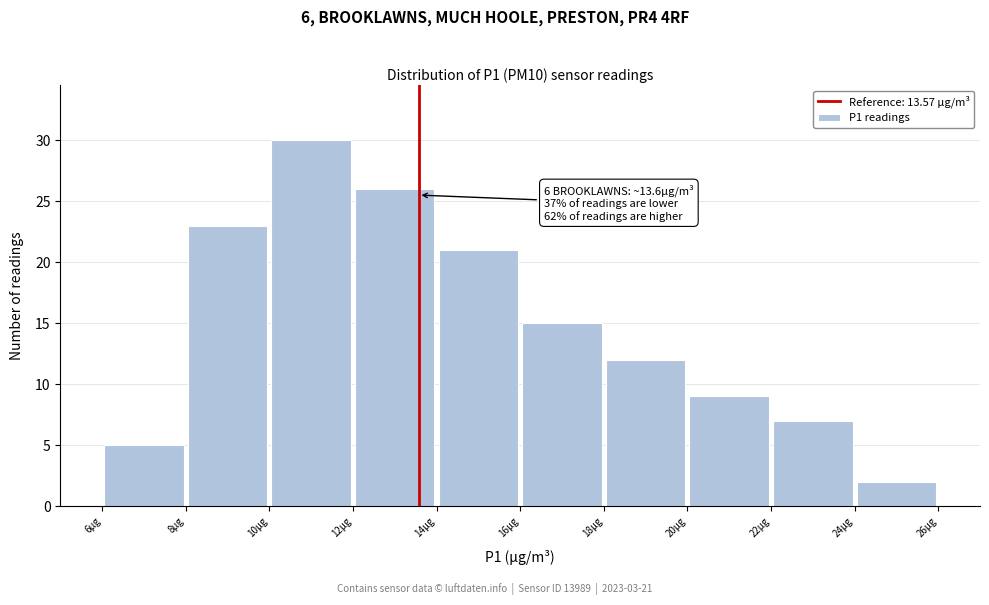

Over which range of the x-axis is the bar tallest?

10 to 12